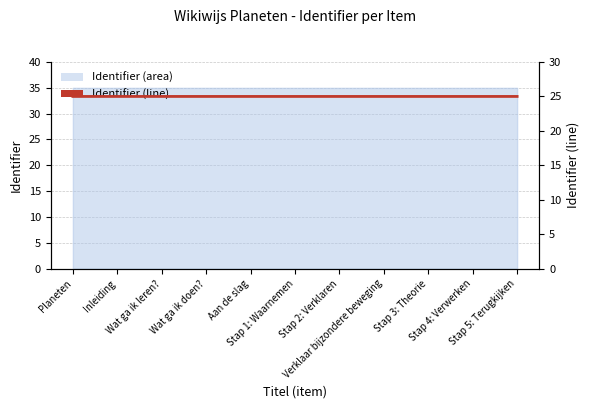

Rank the categories by value from lowest to highest.

Planeten, Inleiding, Wat ga ik leren?, Stap 1: Waarnemen, Stap 2: Verklaren, Verklaar bijzondere beweging, Stap 3: Theorie, Stap 4: Verwerken, Wat ga ik doen?, Stap 5: Terugkijken, Aan de slag